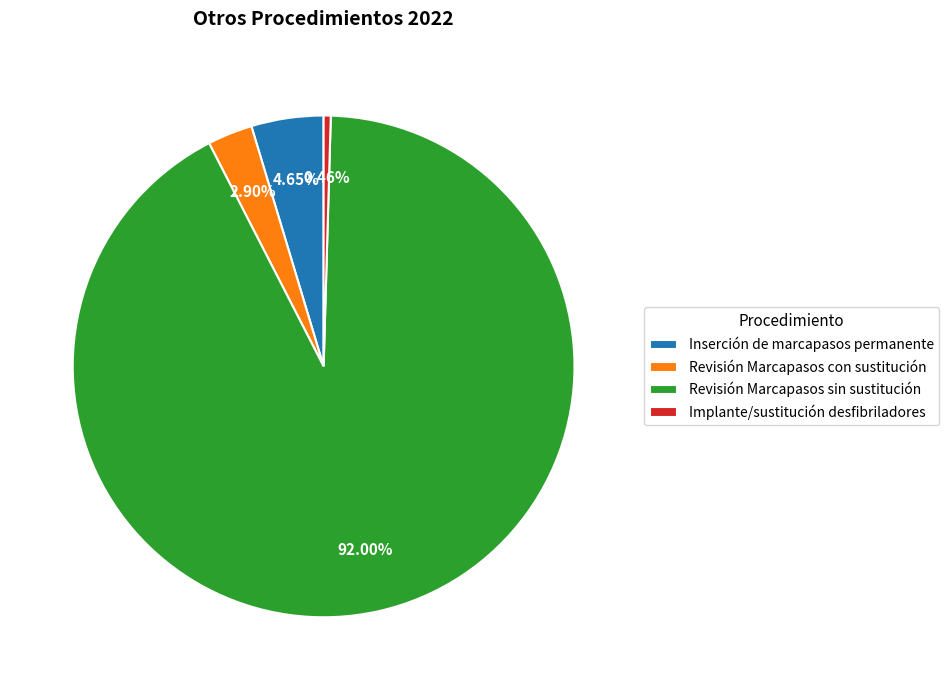

How much of the chart is everything except Inserción de marcapasos permanente?

95.4%